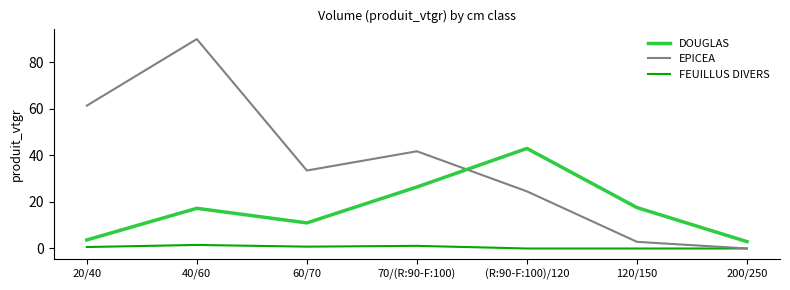

At how many categories does at least one series exceed 59?

2